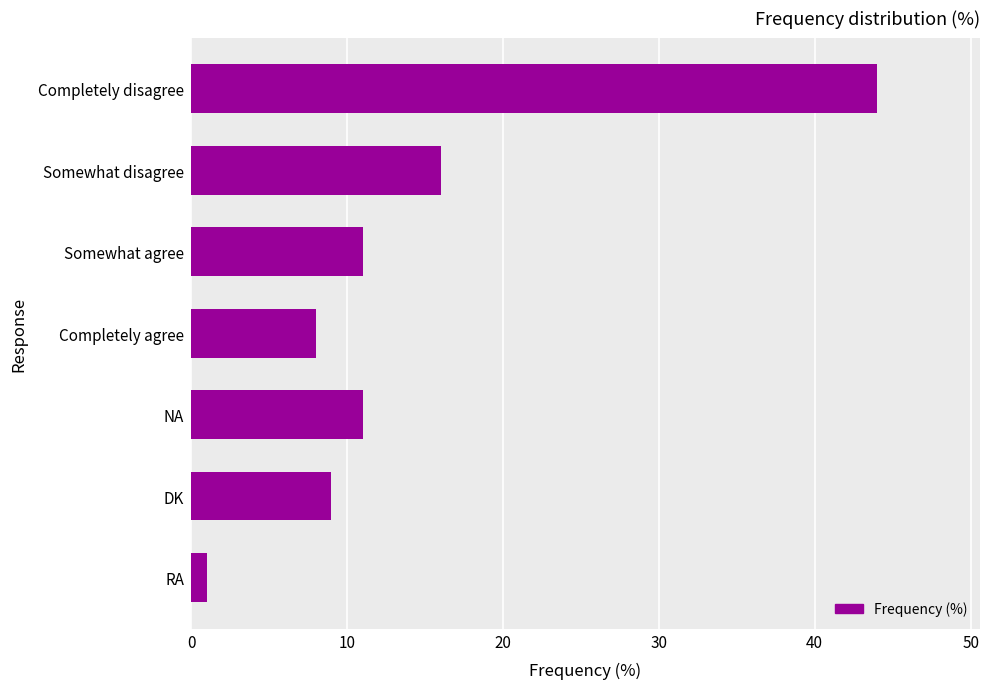

What is the sum of the values at DK and Completely agree?

17